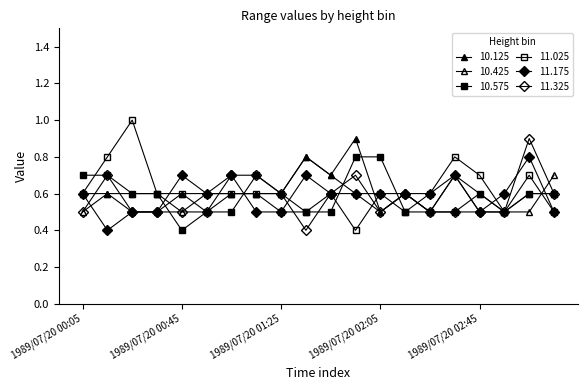

At which label is 10.575 closest to 0?

1989/07/20 00:45